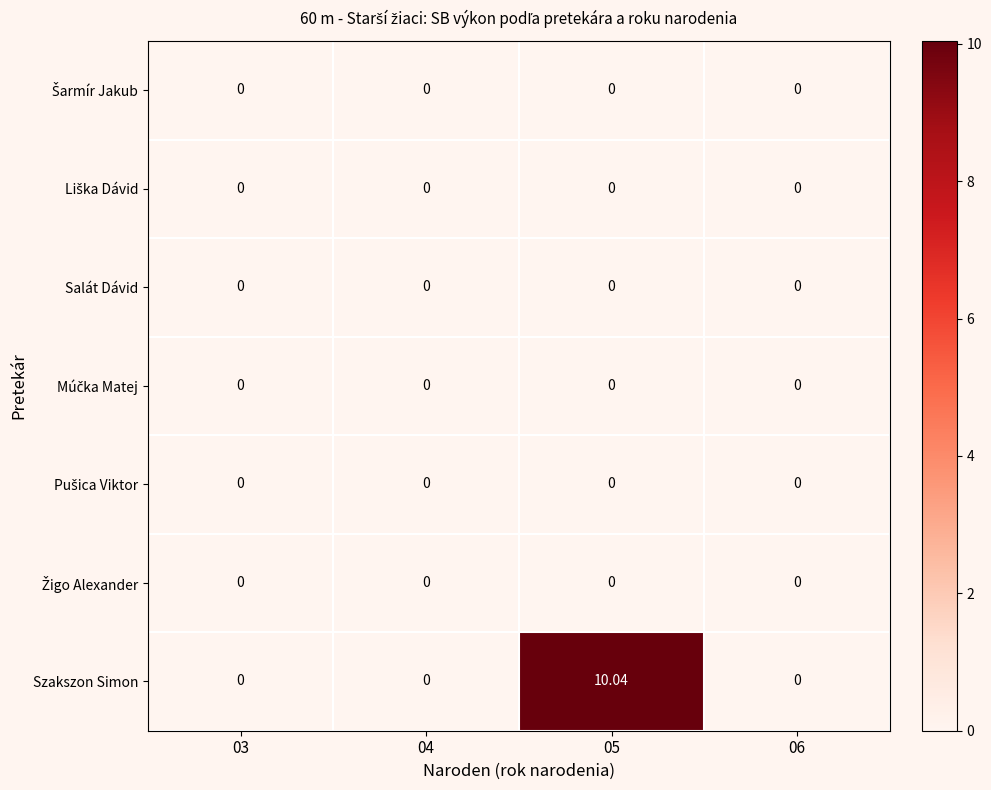

Which series has the largest range (max minus min)?

Szakszon Simon